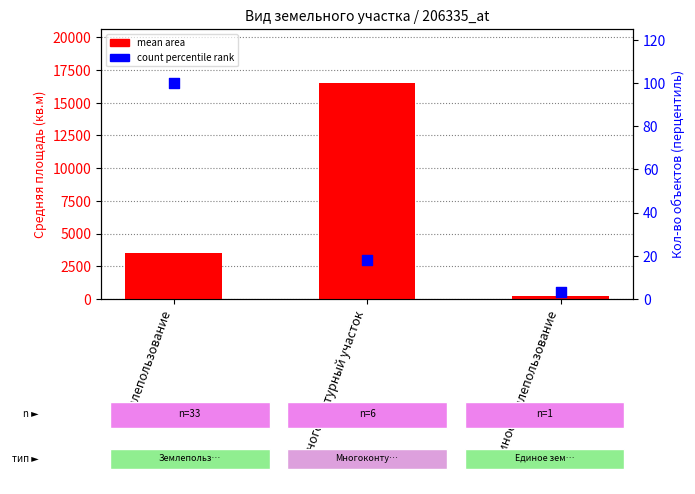

At which category is the sum across all series the highest?

Многоконтурный участок